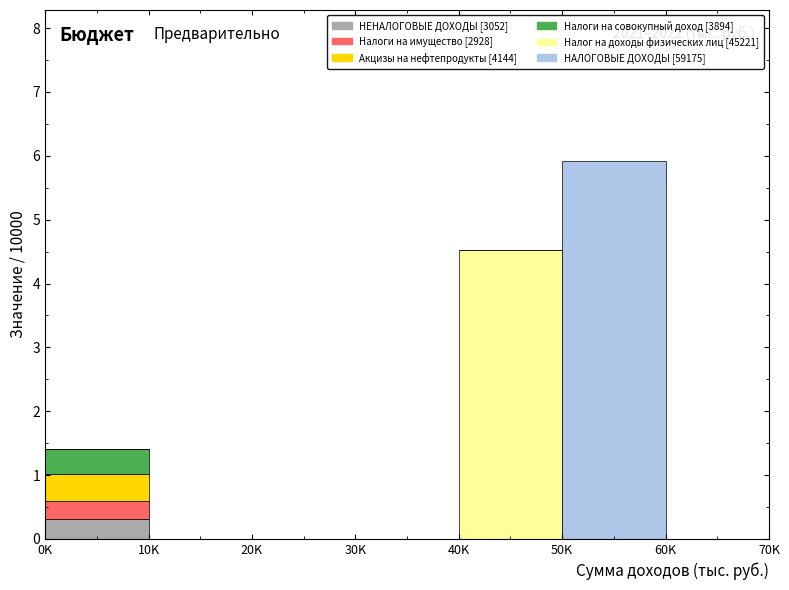

At which category is the sum across all series the highest?

50K